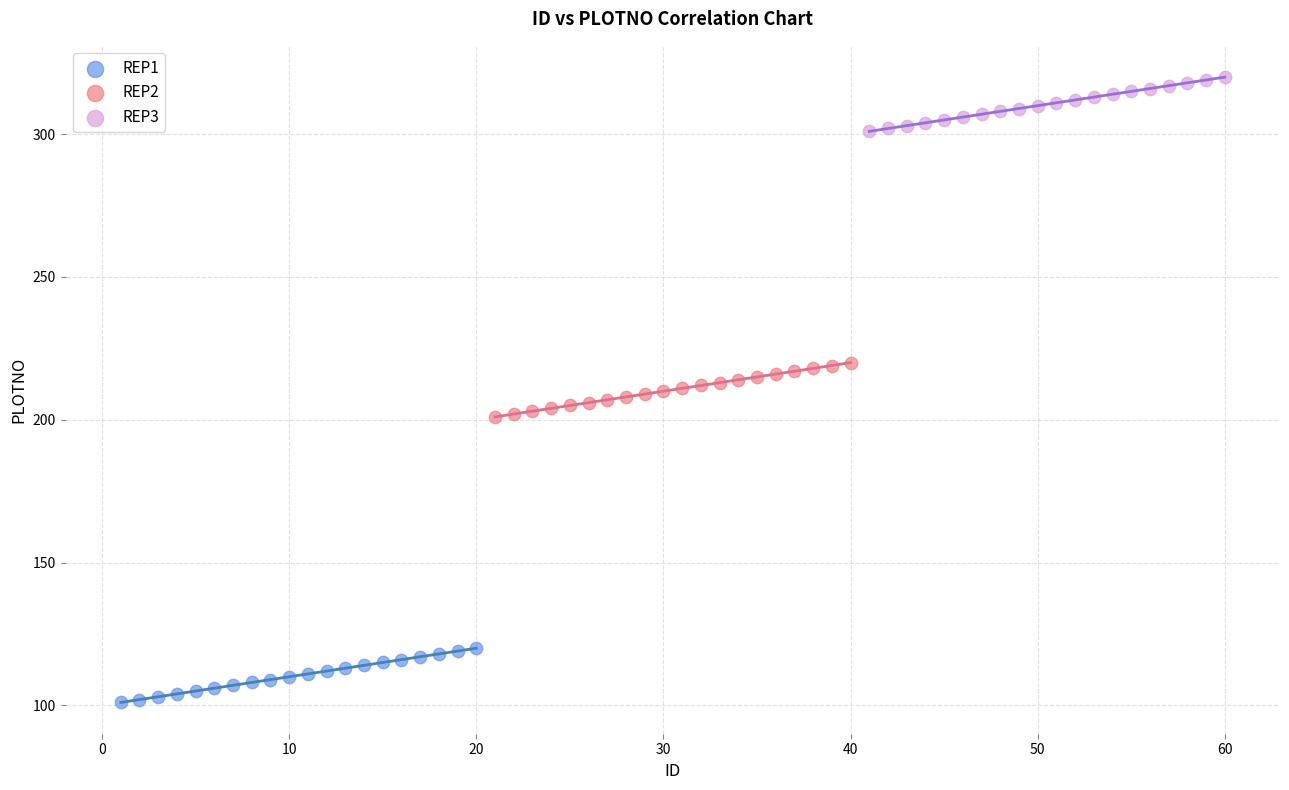

Which series contains the highest Y value?

REP3